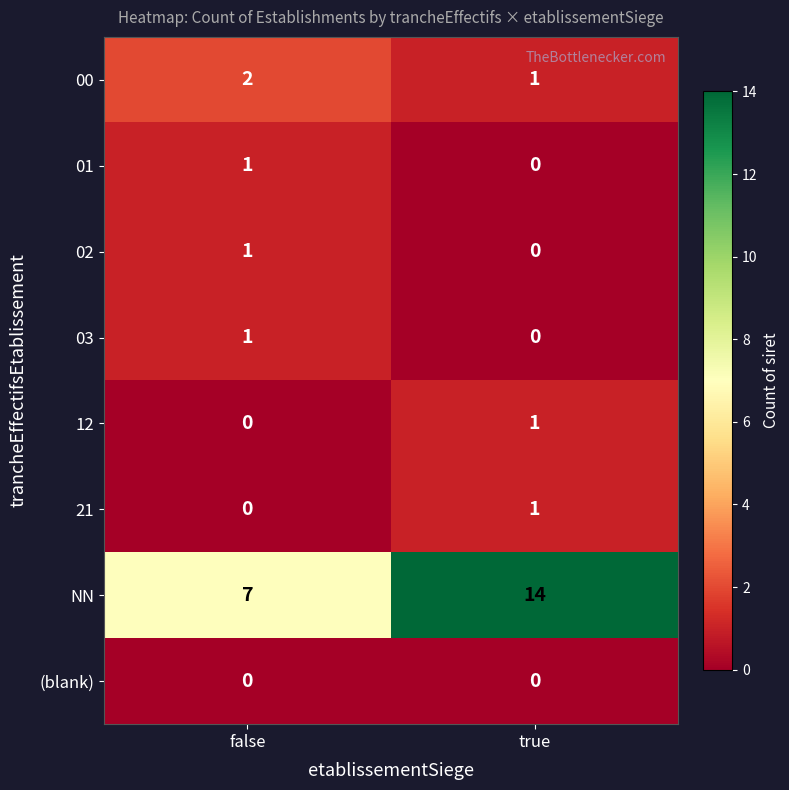

Reading left to right, list all the values displayed in this chart.

00: false=2	true=1
01: false=1	true=0
02: false=1	true=0
03: false=1	true=0
12: false=0	true=1
21: false=0	true=1
NN: false=7	true=14
(blank): false=0	true=0